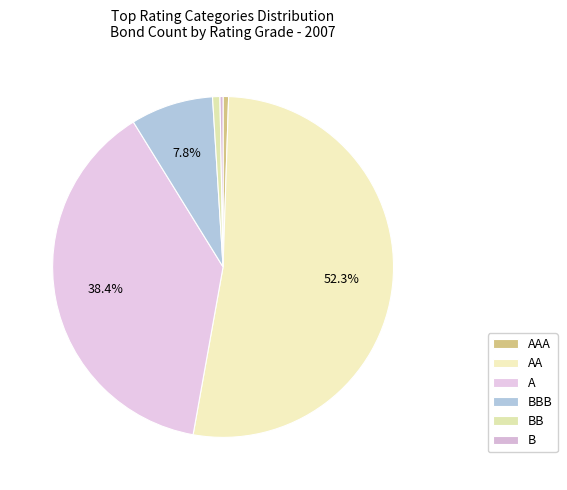

Which has a higher value, A or B?

A